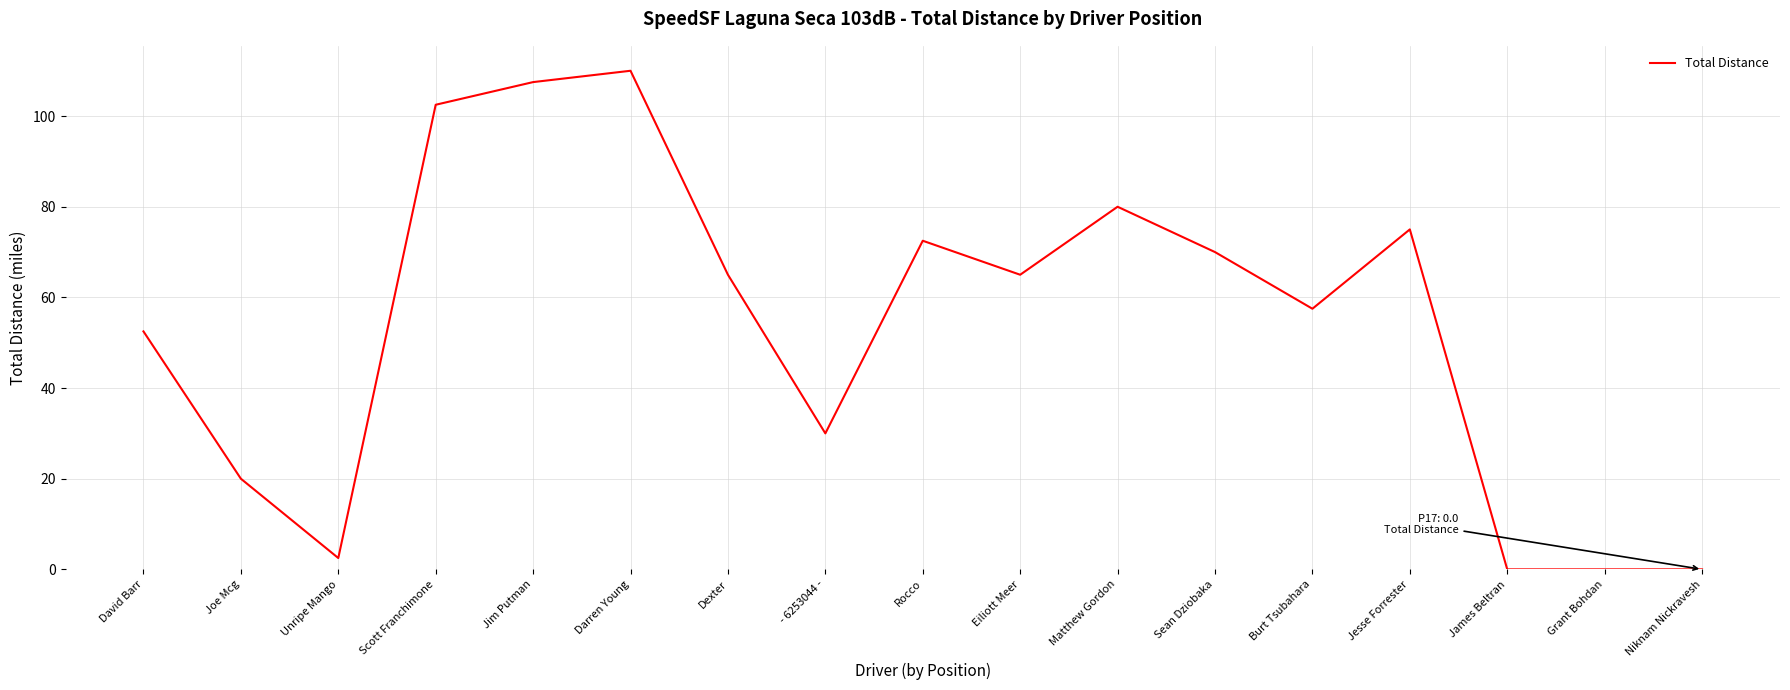

What is the difference between the maximum and minimum values?

110.0